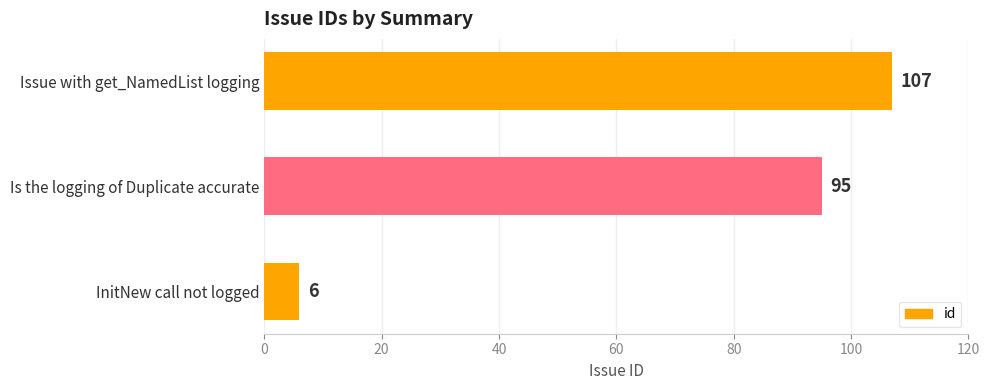

Reading bottom to top, list all the values displayed in this chart.

InitNew call not logged=6	Is the logging of Duplicate accurate=95	Issue with get_NamedList logging=107